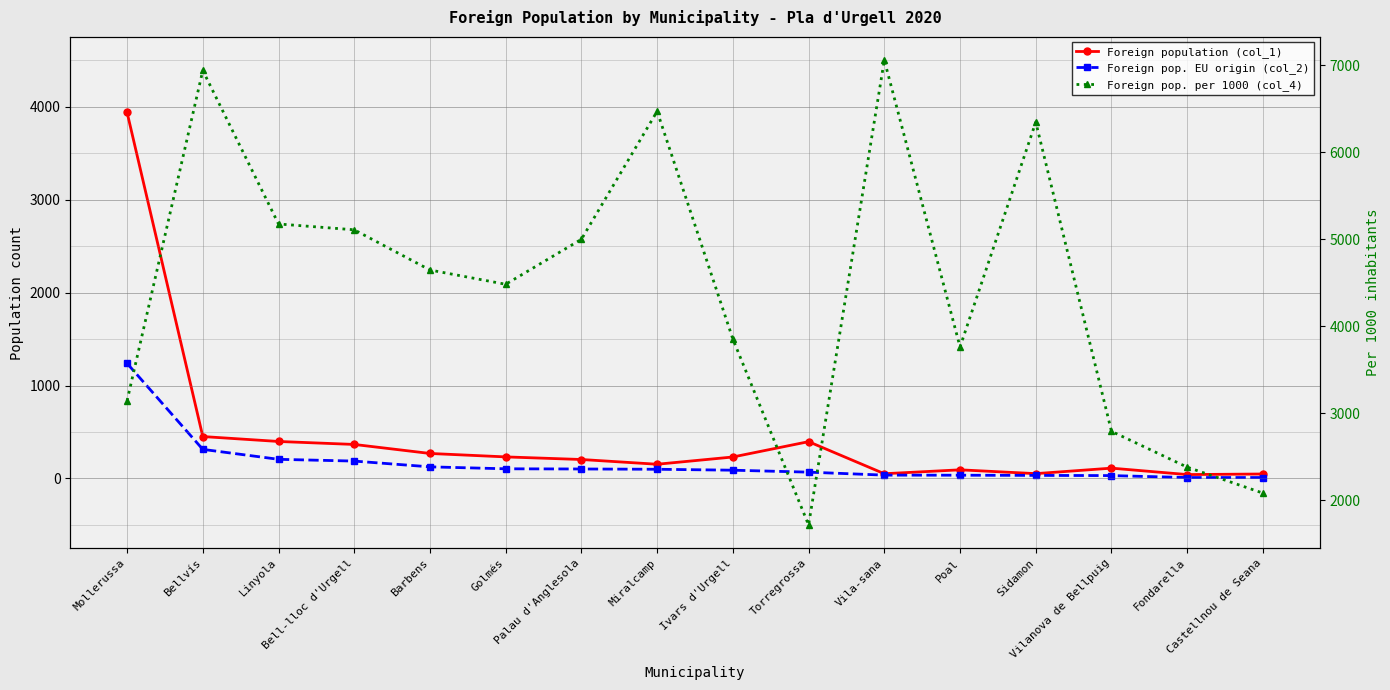

What is the spread (max minus min) of values at Golmés?

4379